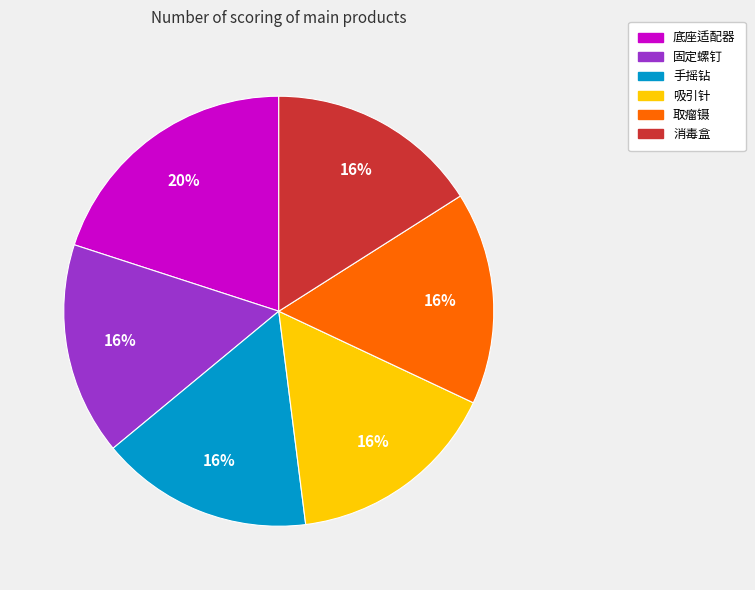

To the nearest percent, what is the difference between the 手摇钻 and 底座适配器 slice percentages?

4%